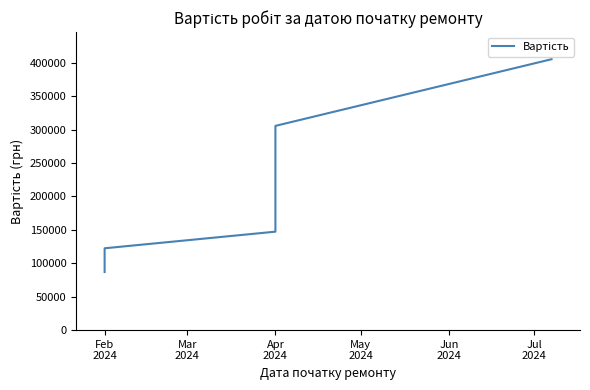

What is the minimum value shown in the chart?

86937.6